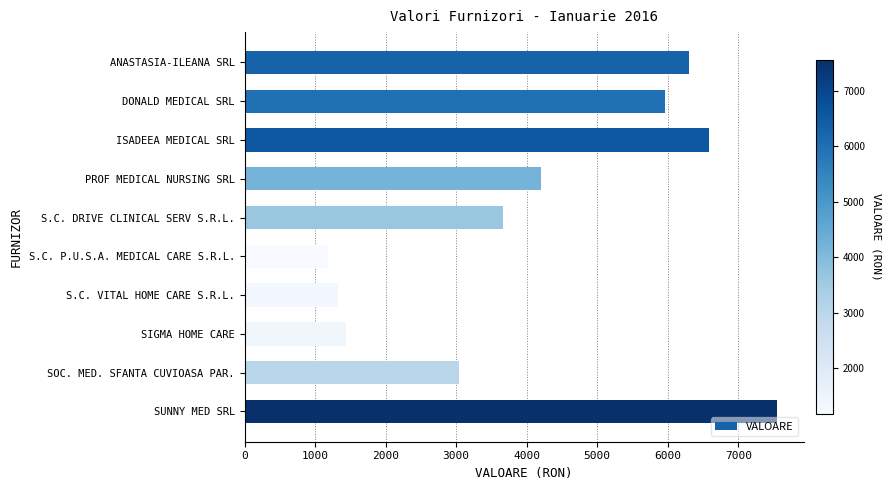

What is the label of the 2nd bar from the top?

DONALD MEDICAL SRL